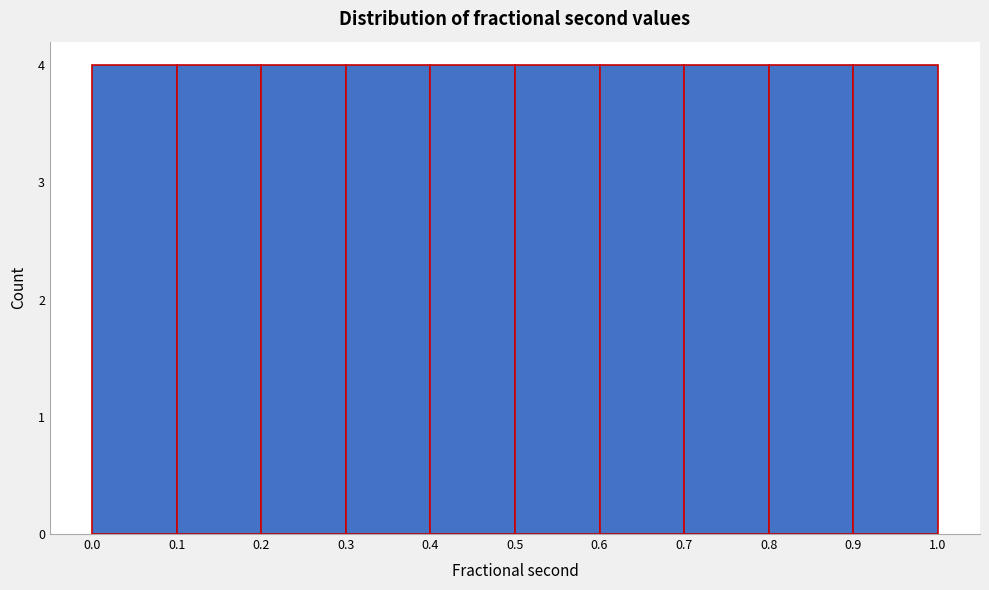

What is the height of the bar covering 0.7 to 0.8 on the x-axis? The values are not printed on the chart, so give them approximately, as read against the axis.

4